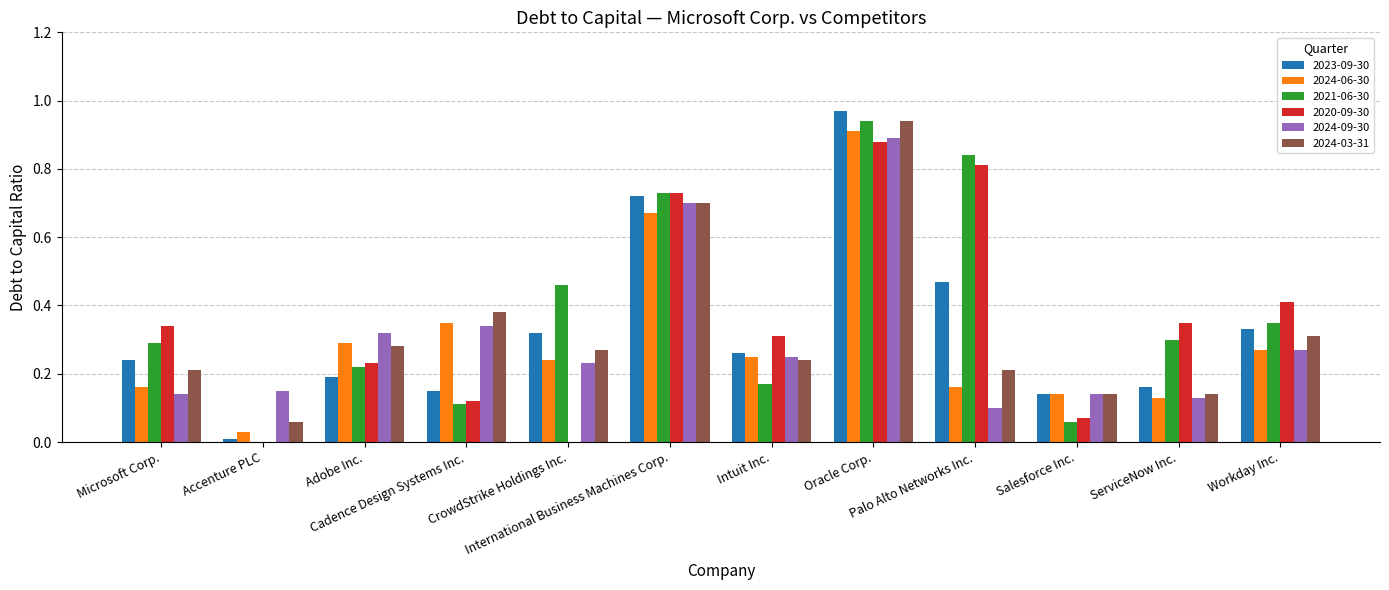

How many distinct data groups are displayed?

6